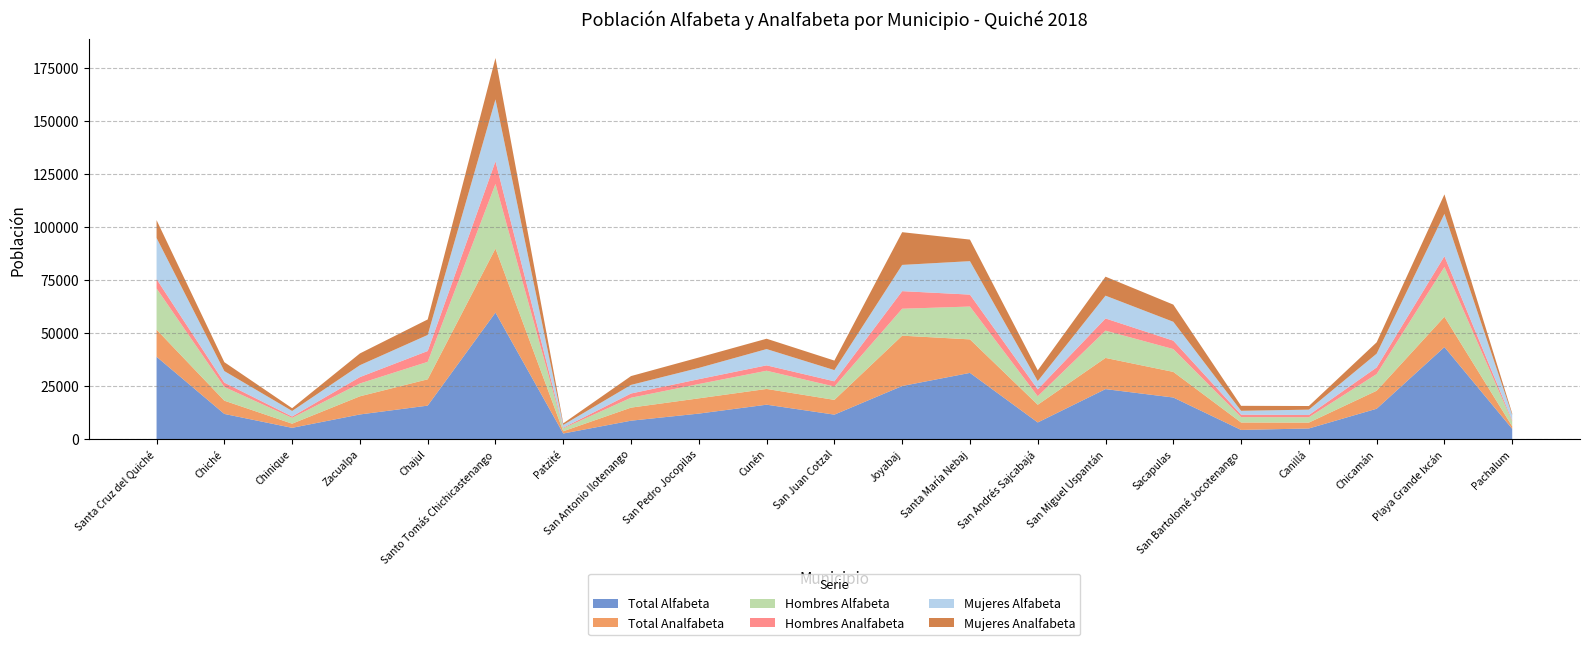

Reading left to right, list all the values displayed in this chart.

Total Alfabeta: Santa Cruz del Quiché=38894	Chiché=11913	Chinique=5356	Zacualpa=11664	Chajul=15833	Santo Tomás Chichicastenango=59738	Patzité=2677	San Antonio Ilotenango=8726	San Pedro Jocopilas=12071	Cunén=16275	San Juan Cotzal=11581	Joyabaj=25092	Santa María Nebaj=31284	San Andrés Sajcabajá=7889	San Miguel Uspantán=23627	Sacapulas=19662	San Bartolomé Jocotenango=4365	Canillá=5051	Chicamán=14364	Playa Grande Ixcán=43466	Pachalum=4871
Total Analfabeta: Santa Cruz del Quiché=12795	Chiché=6257	Chinique=1953	Zacualpa=8567	Chajul=12417	Santo Tomás Chichicastenango=30199	Patzité=1057	San Antonio Ilotenango=6165	San Pedro Jocopilas=7199	Cunén=7430	San Juan Cotzal=6964	Joyabaj=23749	Santa María Nebaj=15808	San Andrés Sajcabajá=8351	San Miguel Uspantán=14717	Sacapulas=12091	San Bartolomé Jocotenango=3505	Canillá=2774	Chicamán=8491	Playa Grande Ixcán=14296	Pachalum=1187
Hombres Alfabeta: Santa Cruz del Quiché=19456	Chiché=6462	Chinique=2749	Zacualpa=6060	Chajul=8245	Santo Tomás Chichicastenango=30500	Patzité=1378	San Antonio Ilotenango=4671	San Pedro Jocopilas=6757	Cunén=8590	San Juan Cotzal=6301	Joyabaj=12717	Santa María Nebaj=15498	San Andrés Sajcabajá=4014	San Miguel Uspantán=12871	Sacapulas=10766	San Bartolomé Jocotenango=2543	Canillá=2515	Chicamán=7875	Playa Grande Ixcán=23497	Pachalum=2278
Hombres Analfabeta: Santa Cruz del Quiché=4384	Chiché=2051	Chinique=645	Zacualpa=3015	Chajul=5105	Santo Tomás Chichicastenango=10686	Patzité=312	San Antonio Ilotenango=1994	San Pedro Jocopilas=2281	Cunén=2543	San Juan Cotzal=2463	Joyabaj=8303	Santa María Nebaj=5635	San Andrés Sajcabajá=3272	San Miguel Uspantán=5751	Sacapulas=3982	San Bartolomé Jocotenango=1154	Canillá=1061	Chicamán=3129	Playa Grande Ixcán=5088	Pachalum=516
Mujeres Alfabeta: Santa Cruz del Quiché=19438	Chiché=5451	Chinique=2607	Zacualpa=5604	Chajul=7588	Santo Tomás Chichicastenango=29238	Patzité=1299	San Antonio Ilotenango=4055	San Pedro Jocopilas=5314	Cunén=7685	San Juan Cotzal=5280	Joyabaj=12375	Santa María Nebaj=15786	San Andrés Sajcabajá=3875	San Miguel Uspantán=10756	Sacapulas=8896	San Bartolomé Jocotenango=1822	Canillá=2536	Chicamán=6489	Playa Grande Ixcán=19969	Pachalum=2593
Mujeres Analfabeta: Santa Cruz del Quiché=8411	Chiché=4206	Chinique=1308	Zacualpa=5552	Chajul=7312	Santo Tomás Chichicastenango=19513	Patzité=745	San Antonio Ilotenango=4171	San Pedro Jocopilas=4918	Cunén=4887	San Juan Cotzal=4501	Joyabaj=15446	Santa María Nebaj=10173	San Andrés Sajcabajá=5079	San Miguel Uspantán=8966	Sacapulas=8109	San Bartolomé Jocotenango=2351	Canillá=1713	Chicamán=5362	Playa Grande Ixcán=9208	Pachalum=671